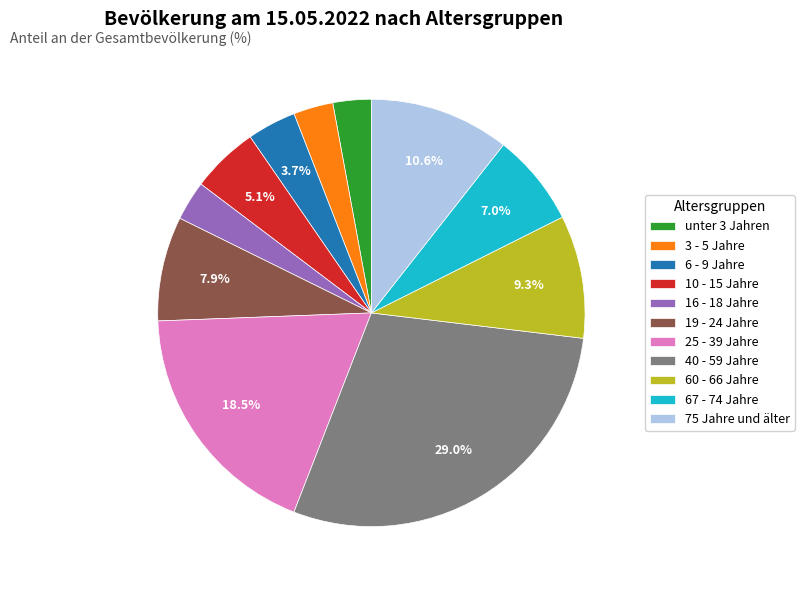

Is there any slice that represents more than half of the pie?

No